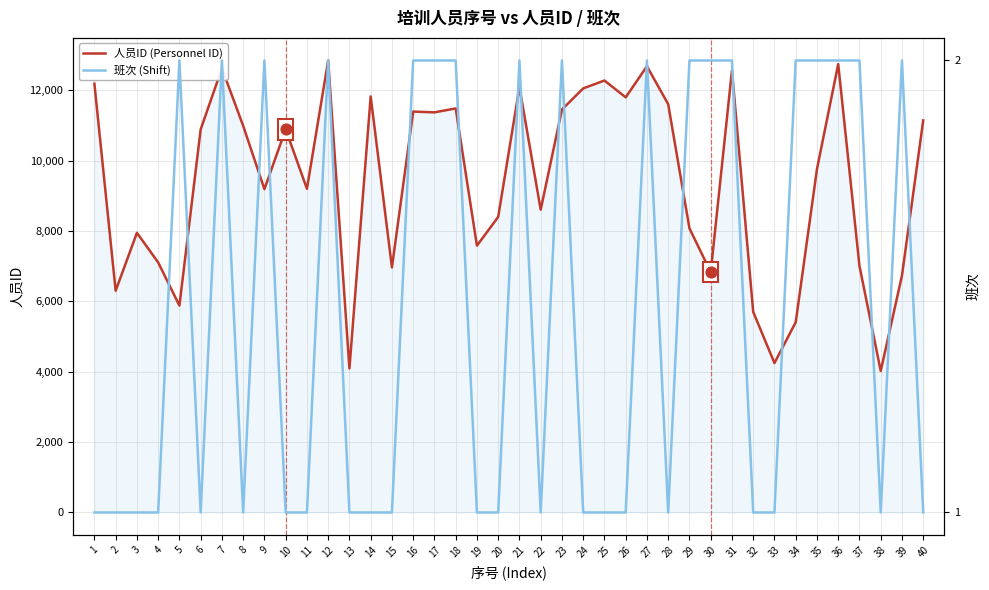

Which series has the largest Y range (max minus min)?

人员ID (Personnel ID)